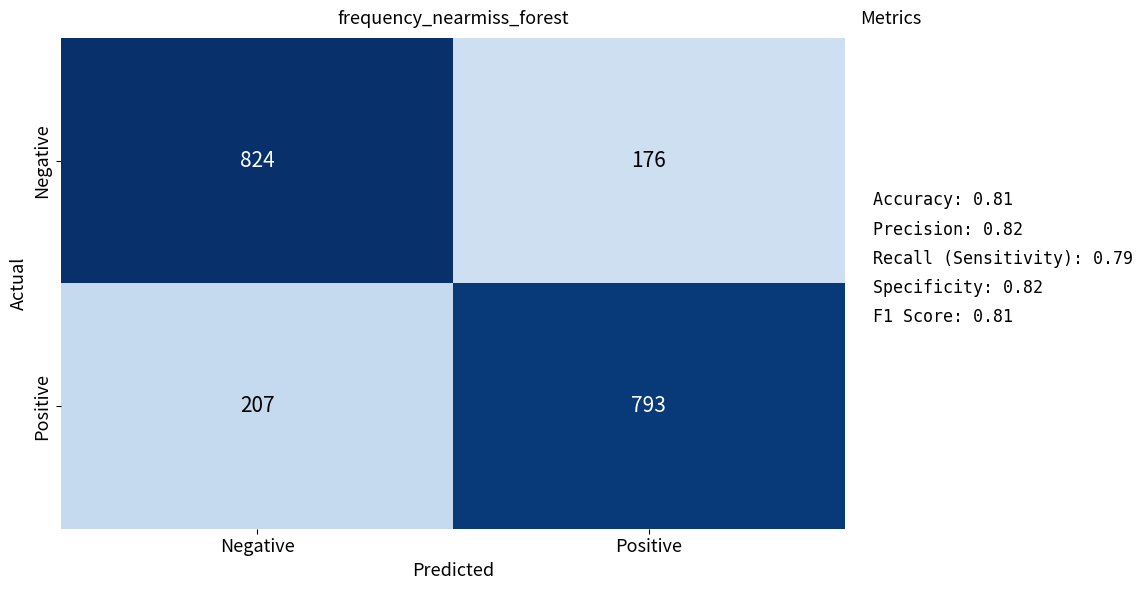

What is the spread (max minus min) of values at Negative?

617